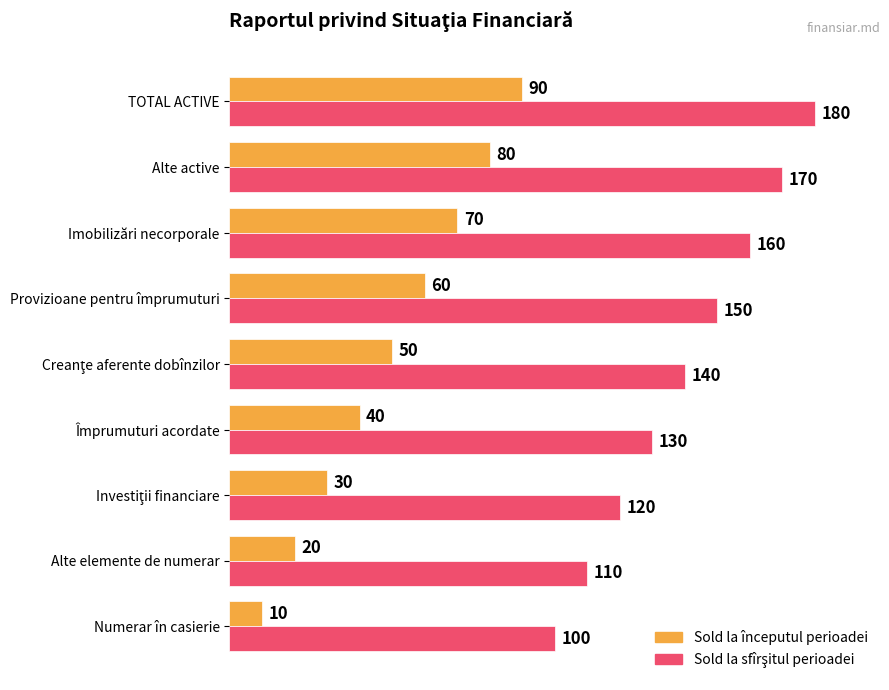

How many series are shown in this chart?

2